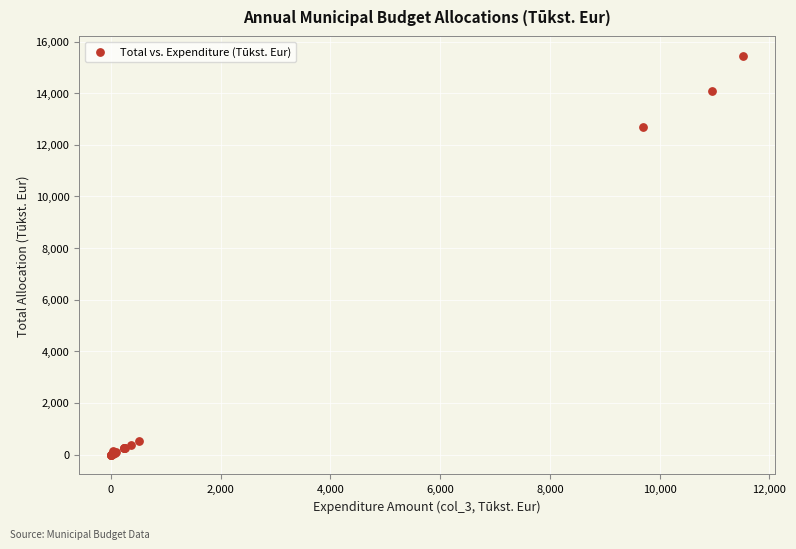

What Y value in the scatter plot is closest to 7713?

12708.2